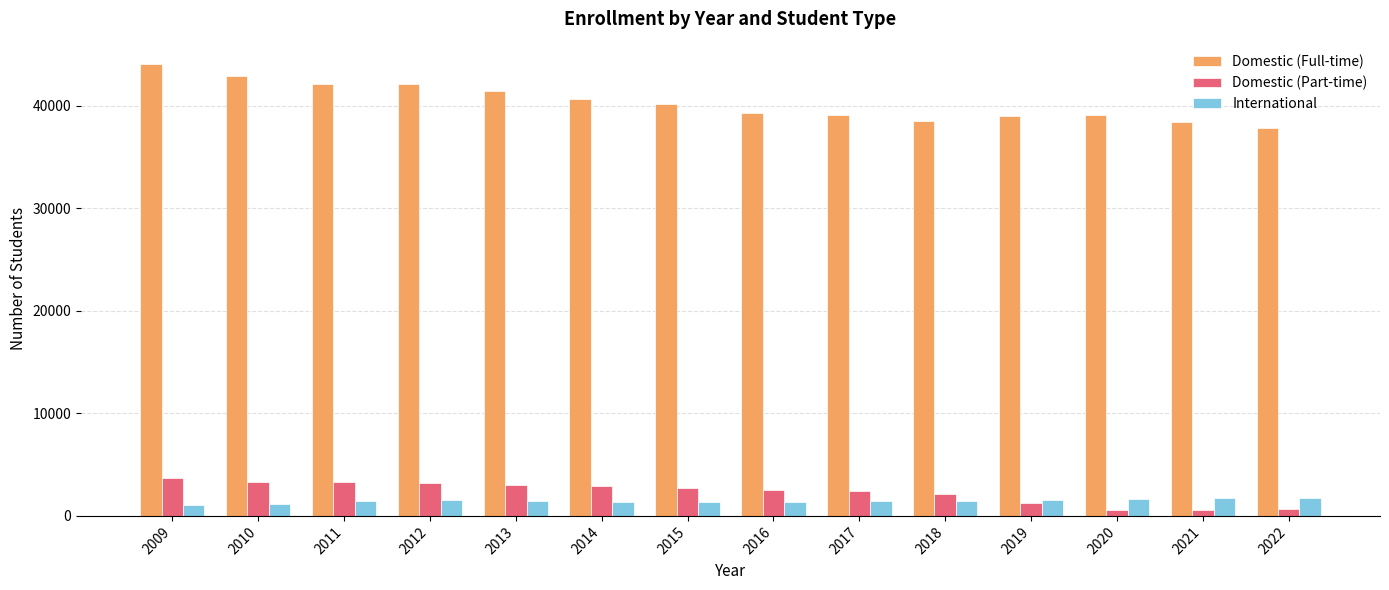

At how many categories does at least one series exceed 33773?

14